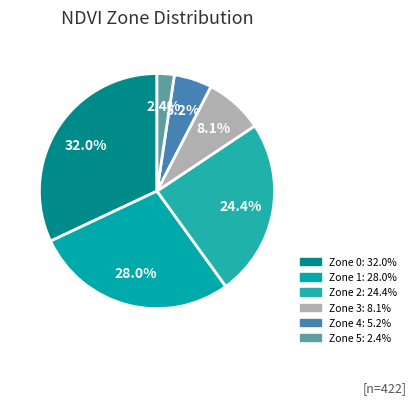

Which category has the biggest portion of the pie?

Zone 0